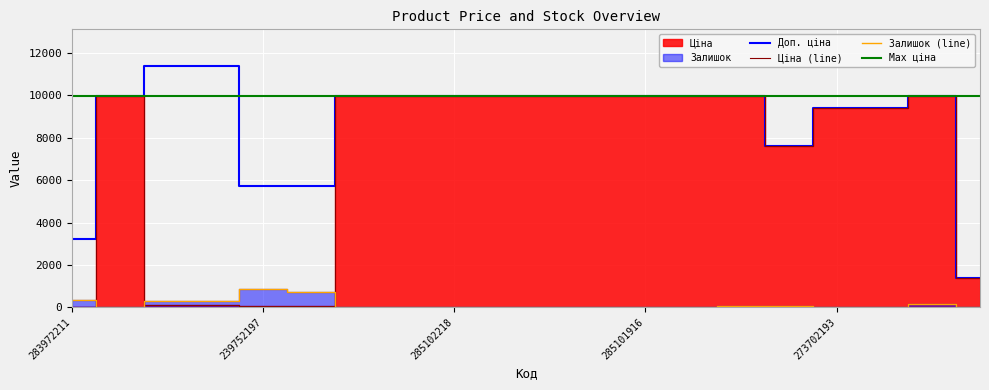

Which series has the widest spread of values?

Доп. ціна